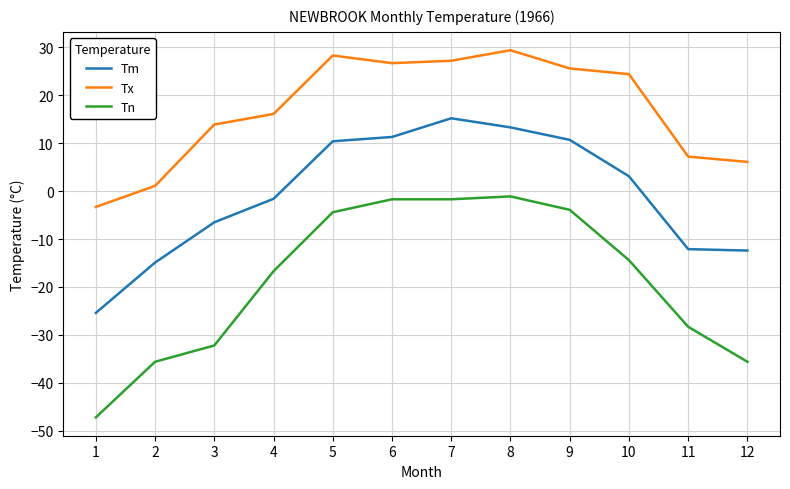

What is the total value across all series at 1?

-75.9